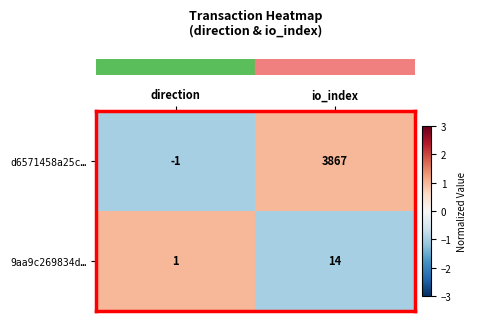

Rank the series at io_index from highest to lowest value.

d6571458a25c…, 9aa9c269834d…